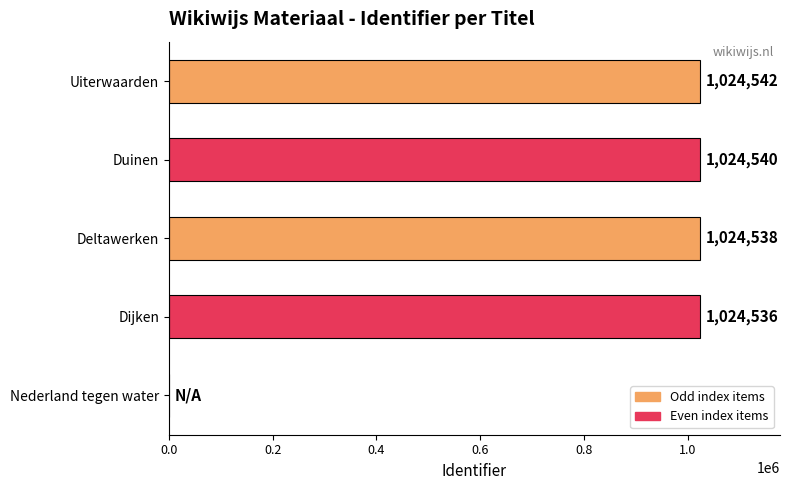

How many values are above zero?

4